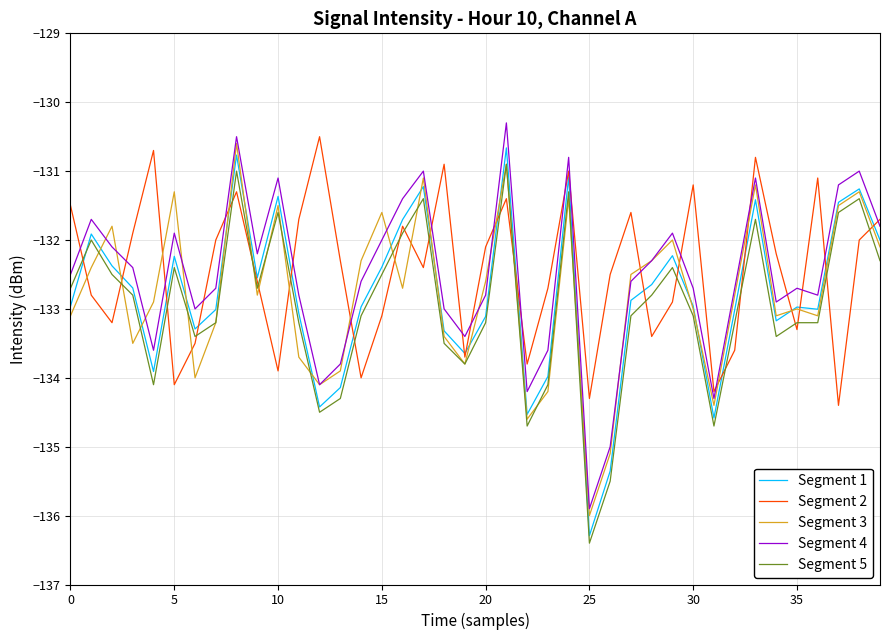

What is the highest value of the Segment 4 series?

-130.3